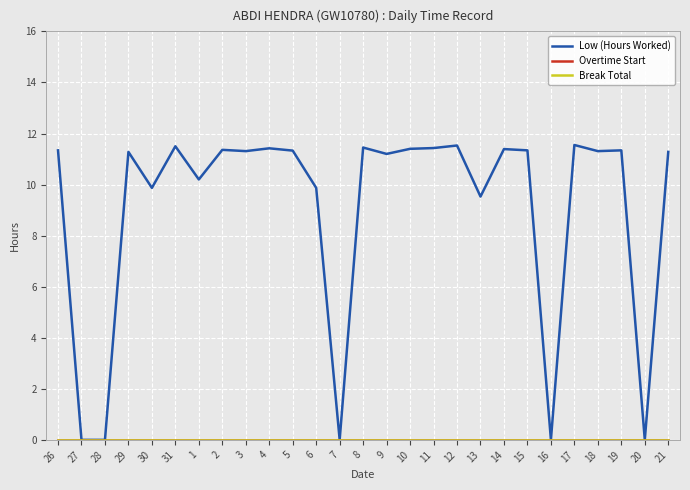

How many interior local peaks does the Low (Hours Worked) series have?

9